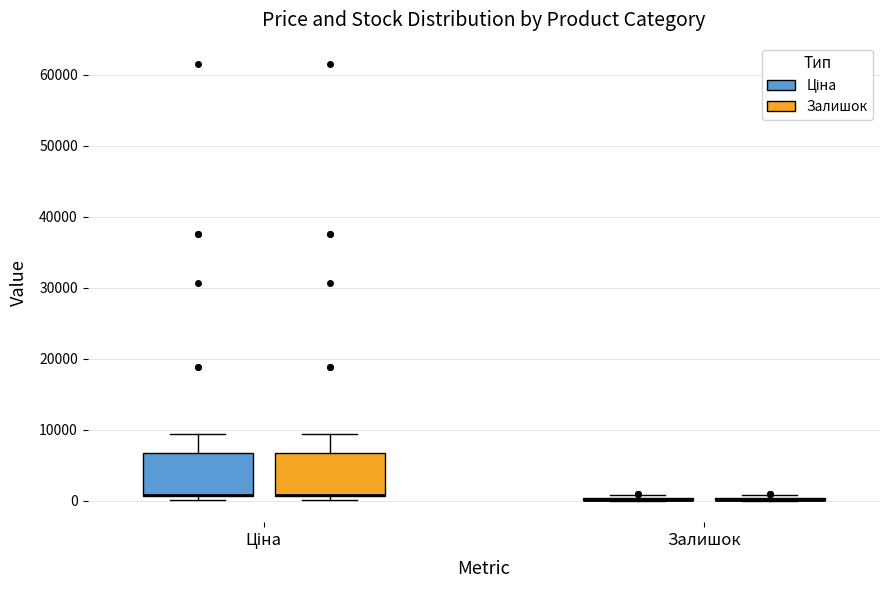

Reading left to right, read every box against the y-axis: the position of its median line, the range the box covers, and the ends of its whiskers. The values are not printed on the chart, so give them approximately, as read against the axis.

Ціна (Ціна): median 1000 (drawn on the box's lower edge), box 1000 to 7000, whiskers 0 to 9000
Ціна (Залишок): median 1000 (drawn on the box's lower edge), box 1000 to 7000, whiskers 0 to 9000
Залишок (Ціна): box collapsed to a line at 0, whiskers 0 to 1000
Залишок (Залишок): box collapsed to a line at 0, whiskers 0 to 1000